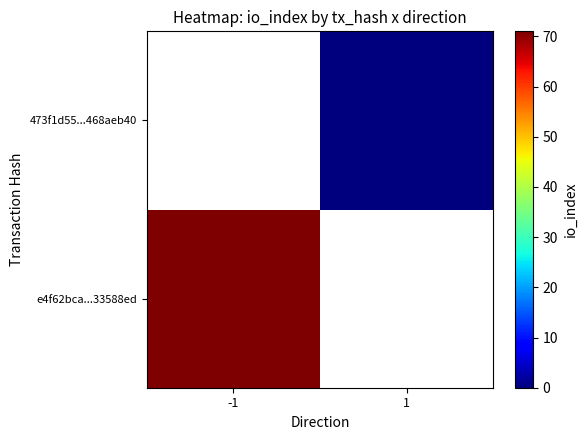

What is the greatest value displayed?

71.0